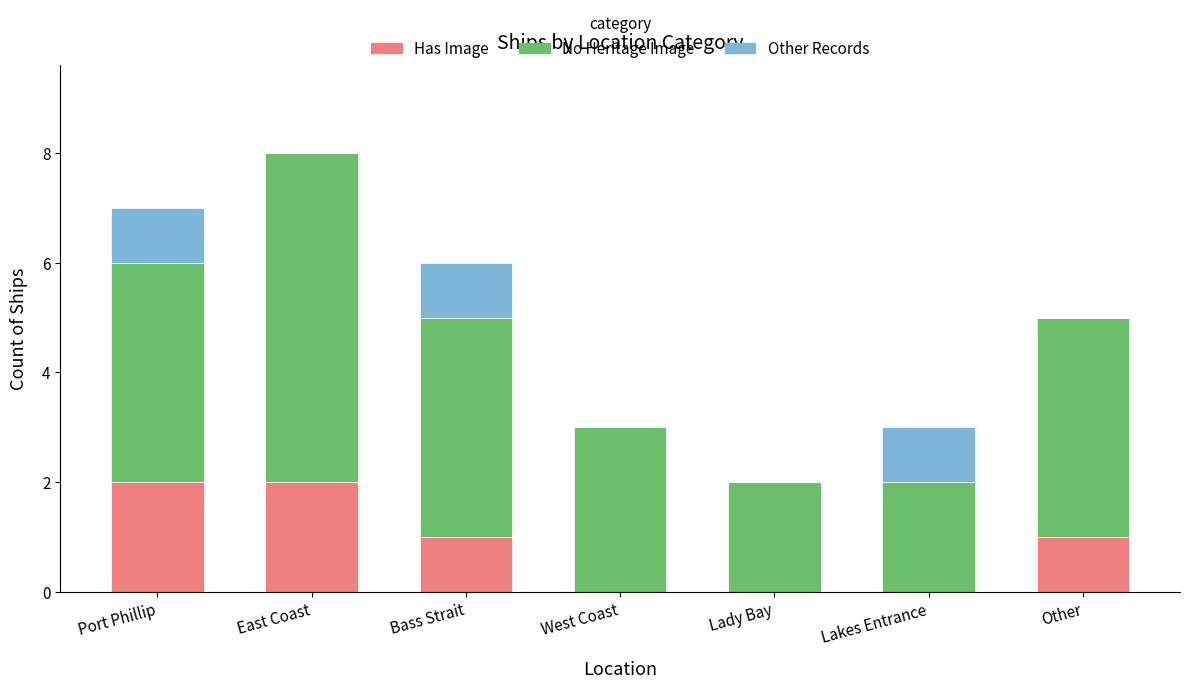

At which category is the sum across all series the highest?

East Coast